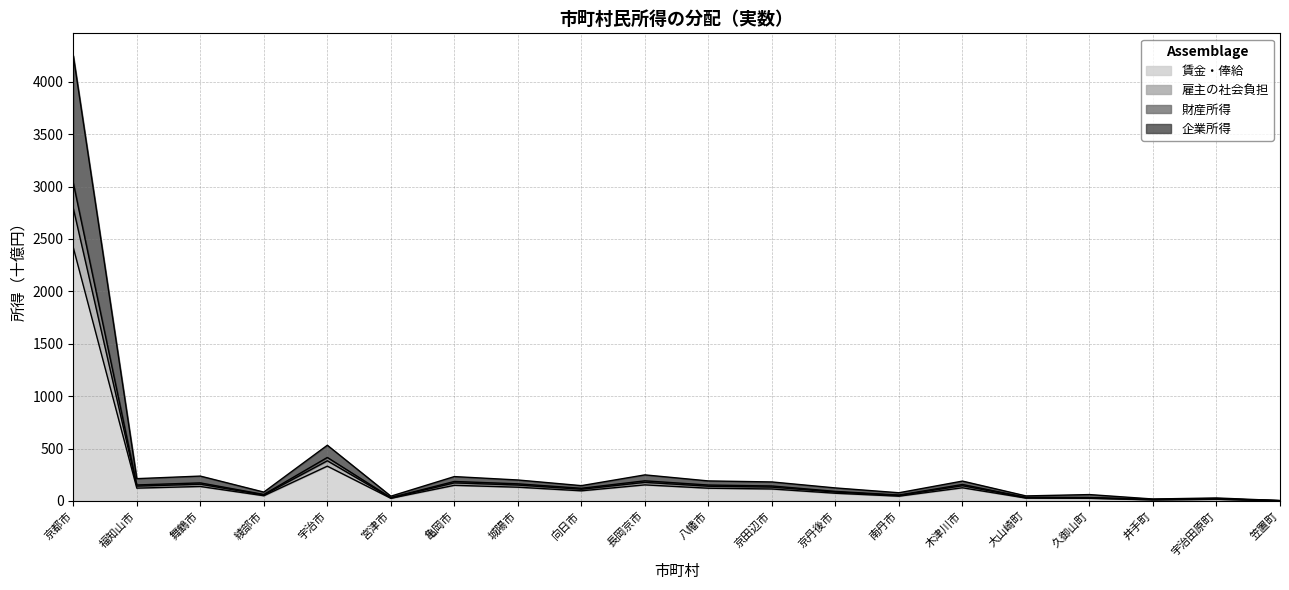

How many interior local peaks does the 企業所得 series have?

7